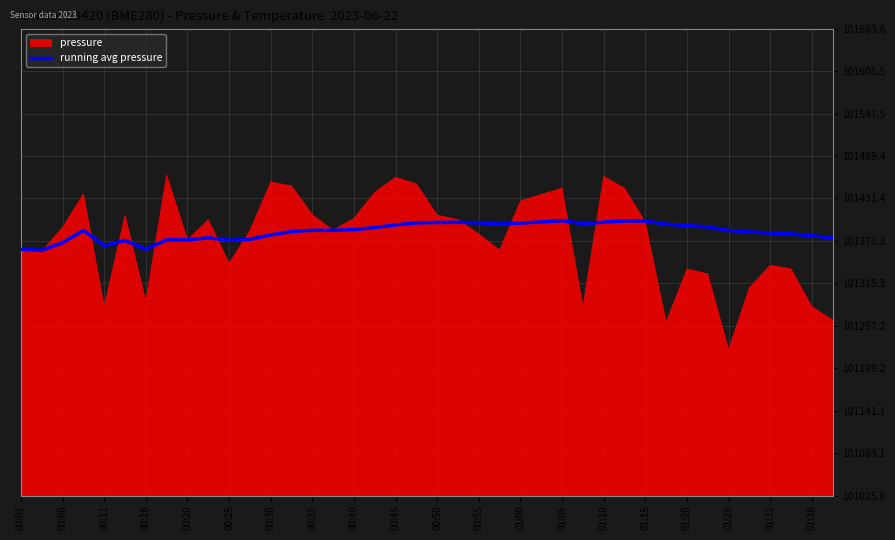

What is the lowest value of the running avg pressure series?

101360.5